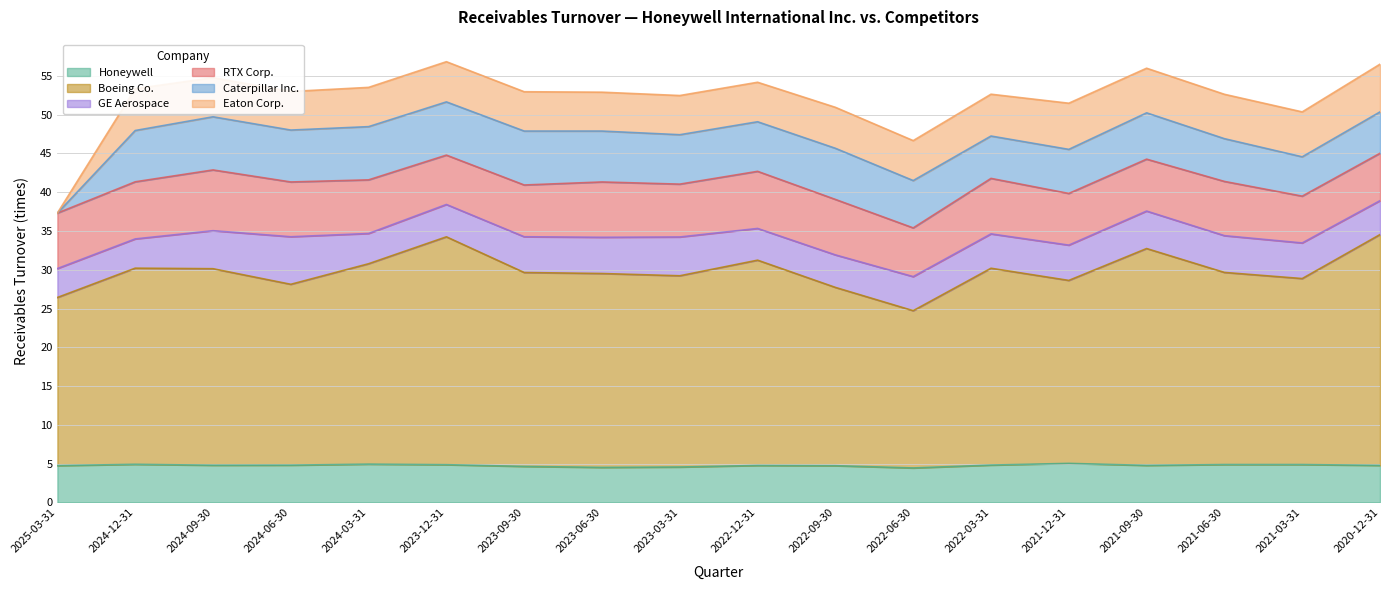

Is it true that Caterpillar Inc. equals 6.6 at 2023-06-30?

True